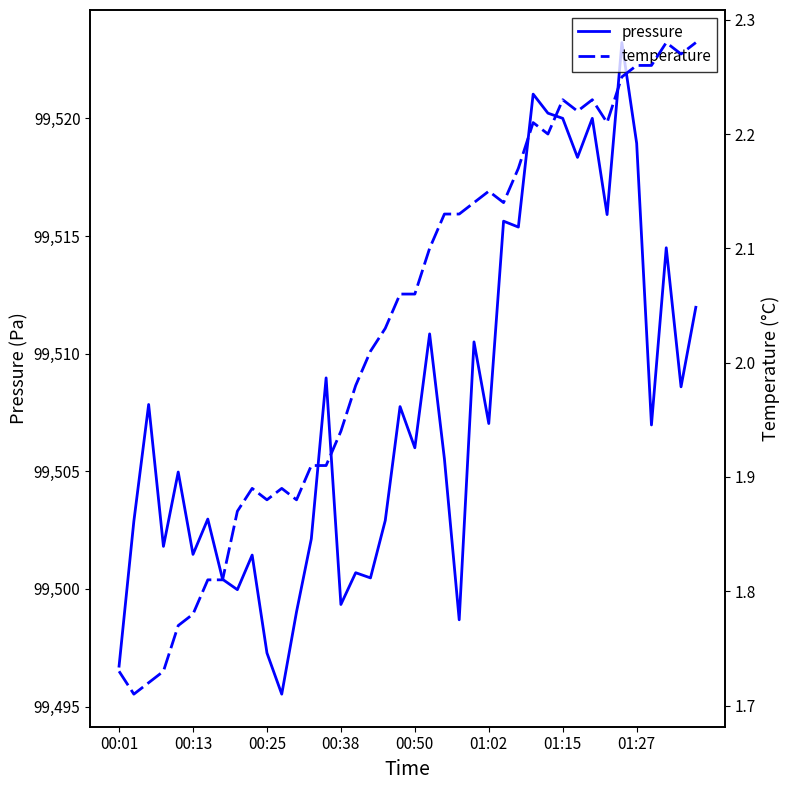

True or false: temperature and pressure intersect in this chart.

False